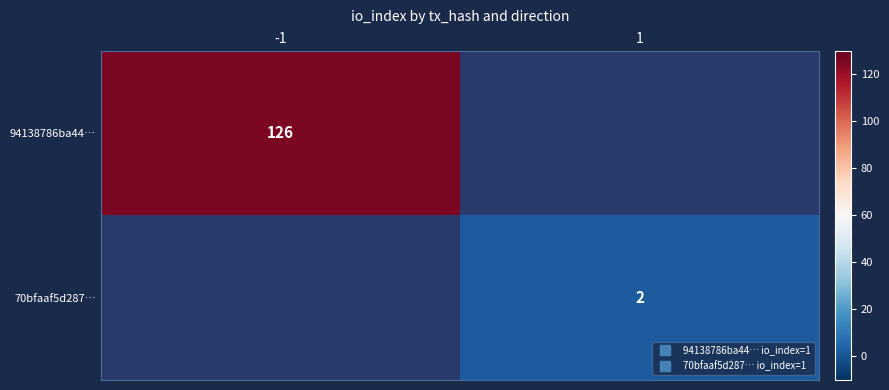

What is the smallest value displayed?

2.0